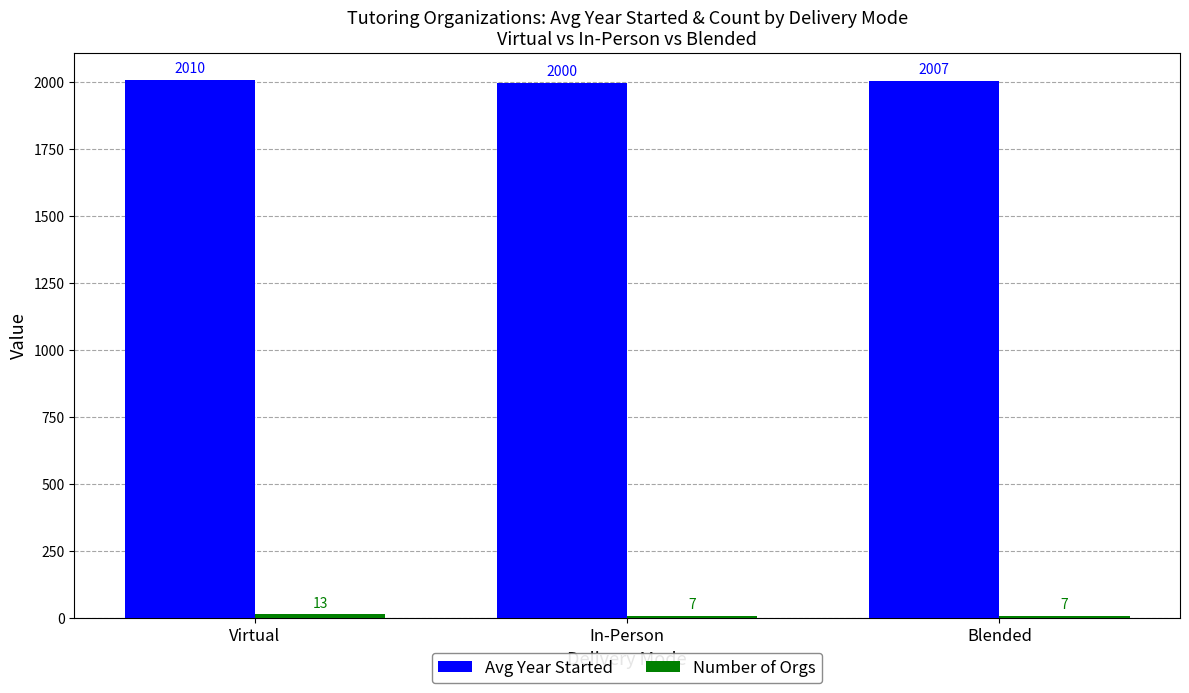

At which label does Avg Year Started first exceed 2006?

Virtual